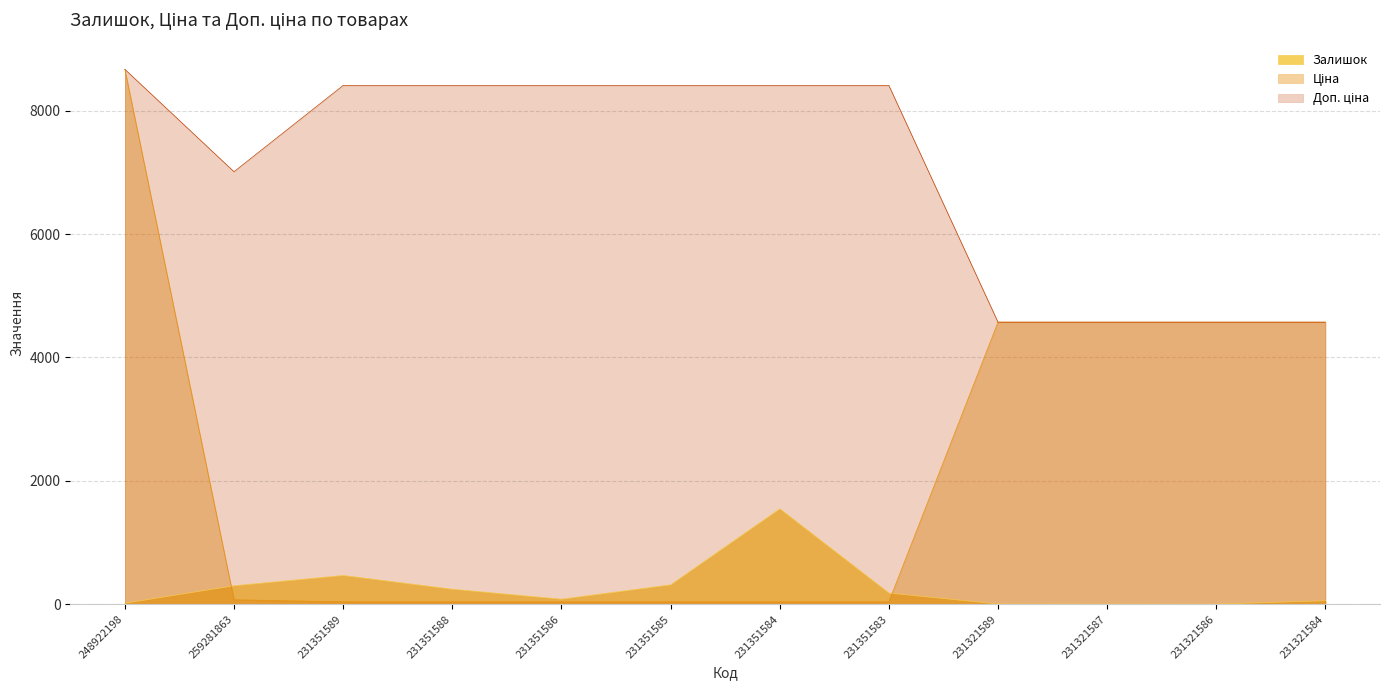

List the labels in order of Залишок value, largest first.

231351584, 231351589, 231351585, 259281863, 231351588, 231351583, 231351586, 231321584, 248922198, 231321589, 231321587, 231321586